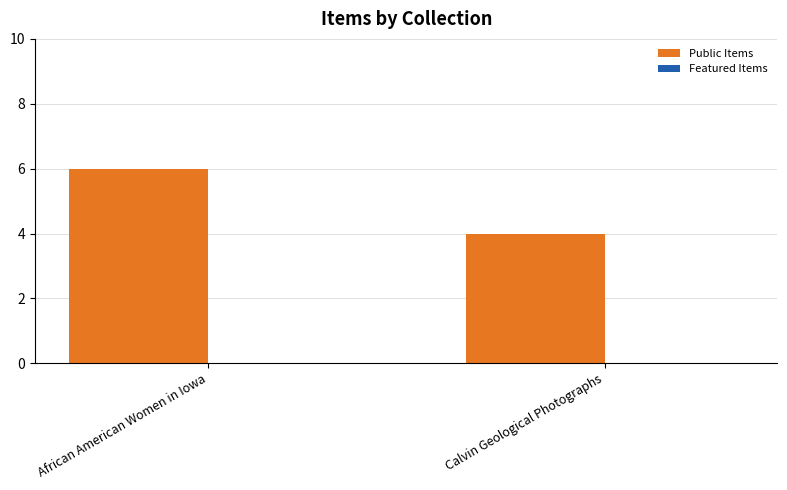

What is the maximum value shown in the chart?

6